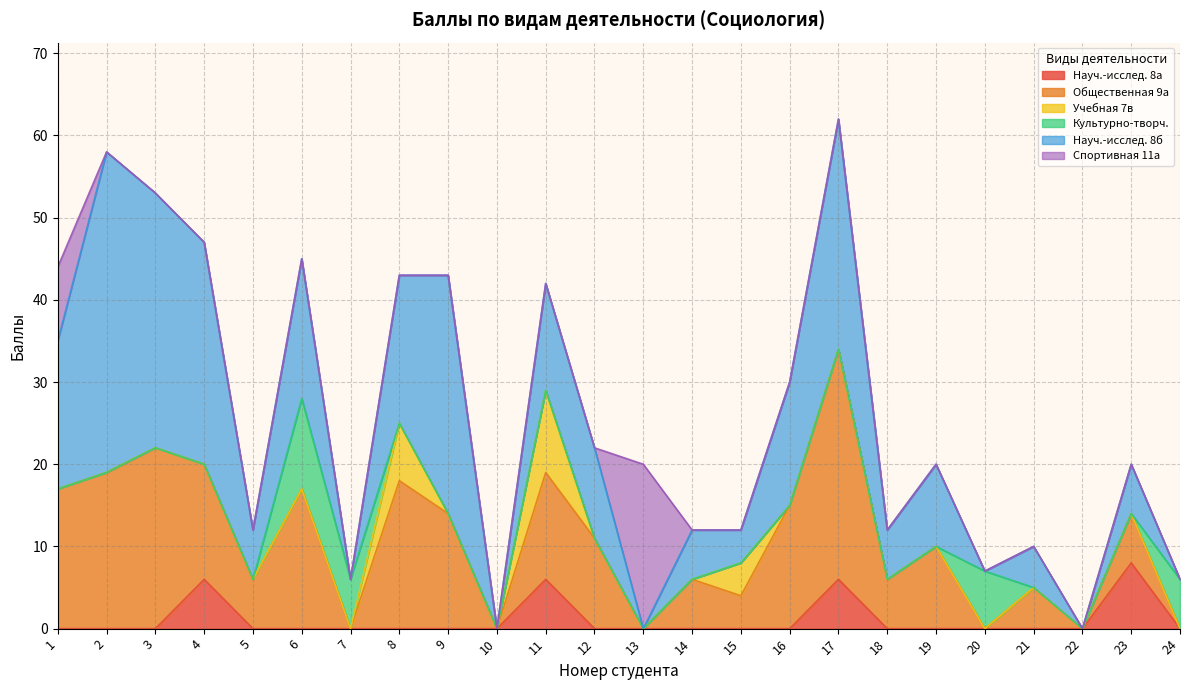

Rank the series by their maximum value, from lowest to highest.

Научно-исследовательская (8а), Учебная (7в), Культурно-творческая (10а), Спортивная (11а), Общественная (9а), Научно-исследовательская (8б)